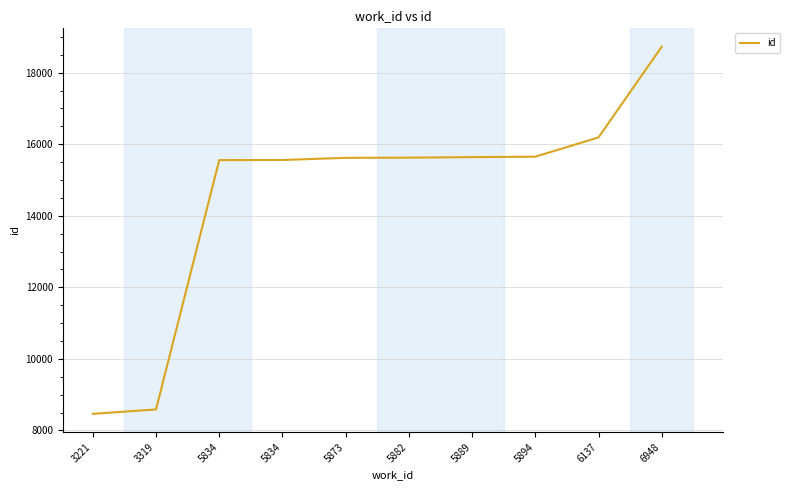

Does the chart have visible grid lines?

Yes